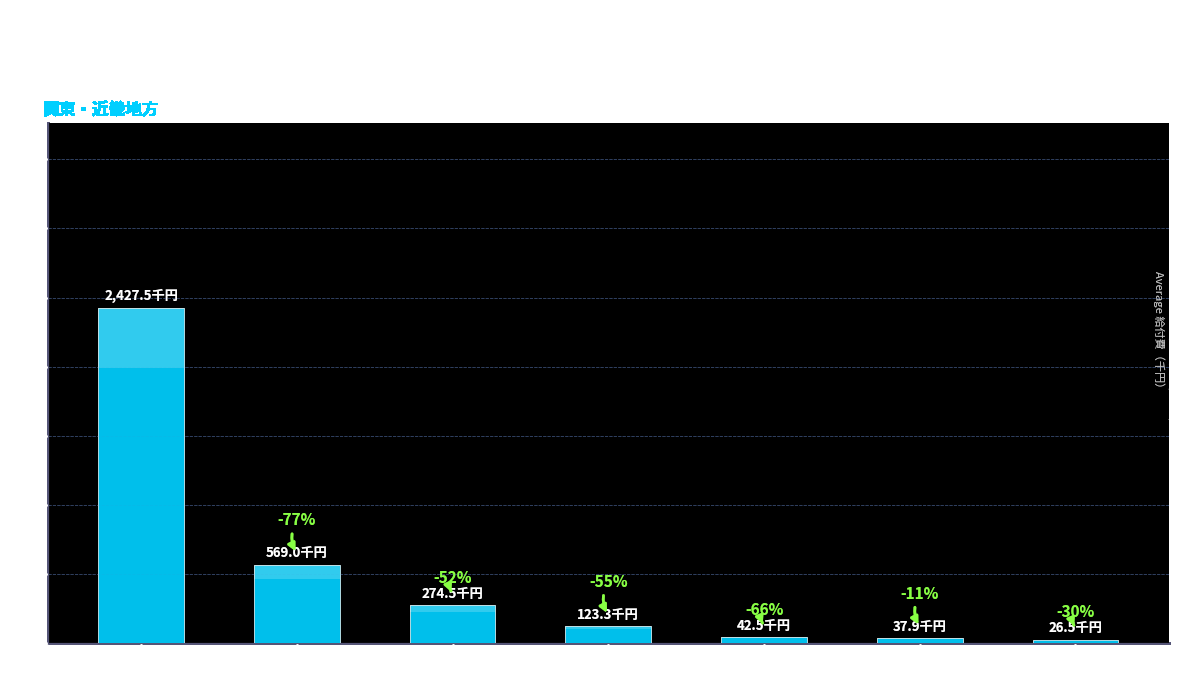

What is the greatest value displayed?

2427.5